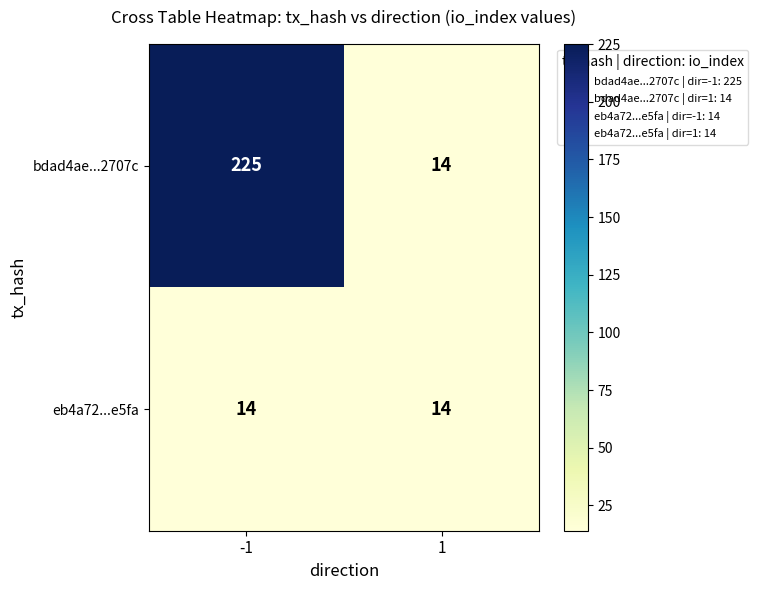

Reading right to left, extract all data points from this chart.

bdad4ae...2707c: 14	225
eb4a72...e5fa: 14	14